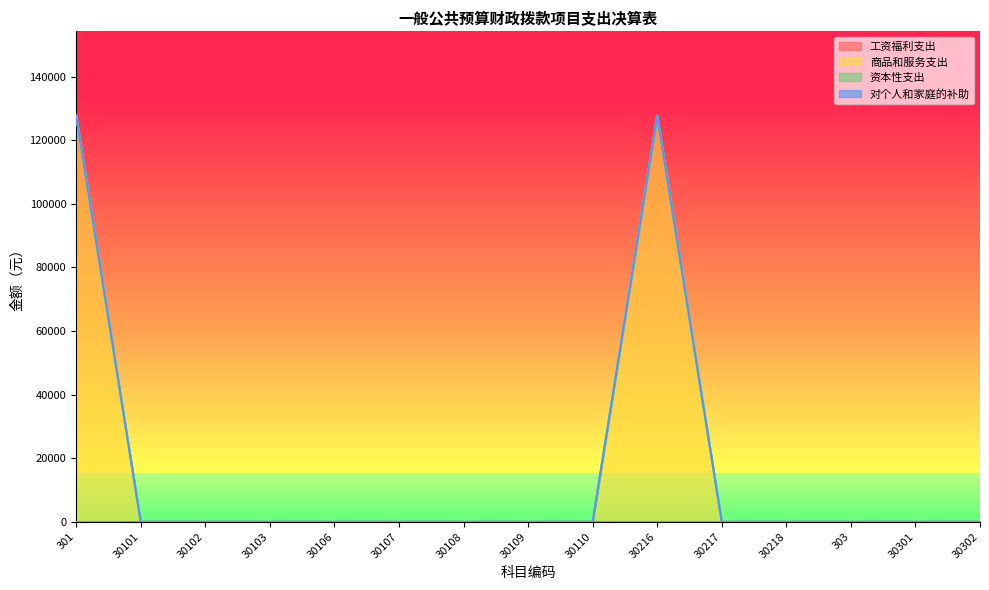

True or false: 工资福利支出 has more than 2 interior local peaks.

False